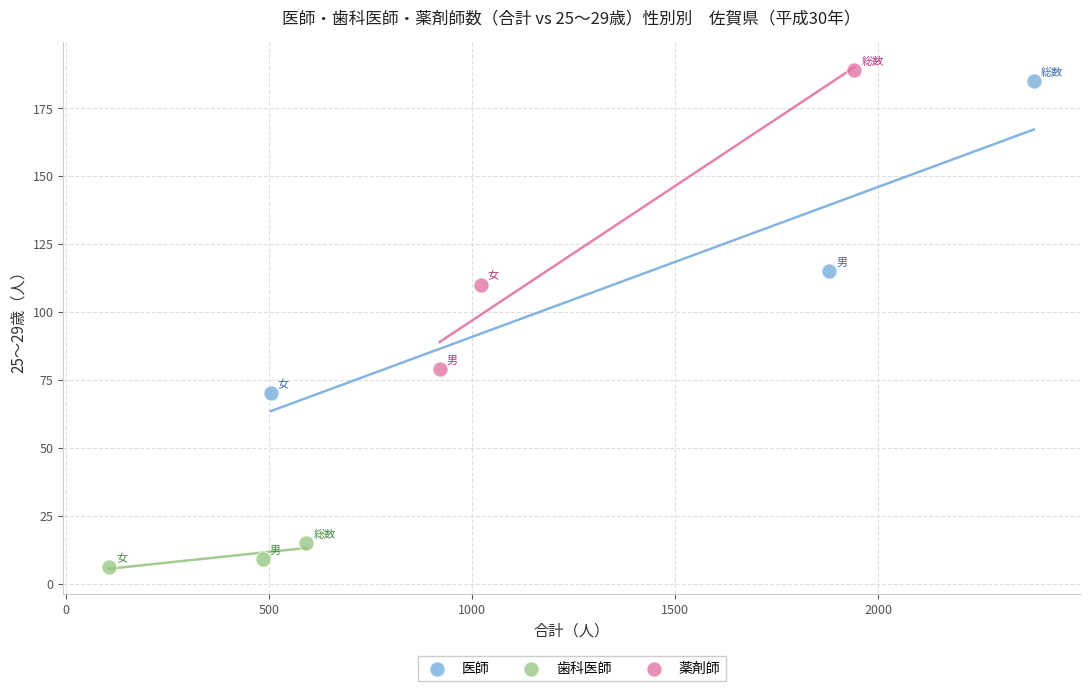

Which series contains the lowest Y value?

歯科医師